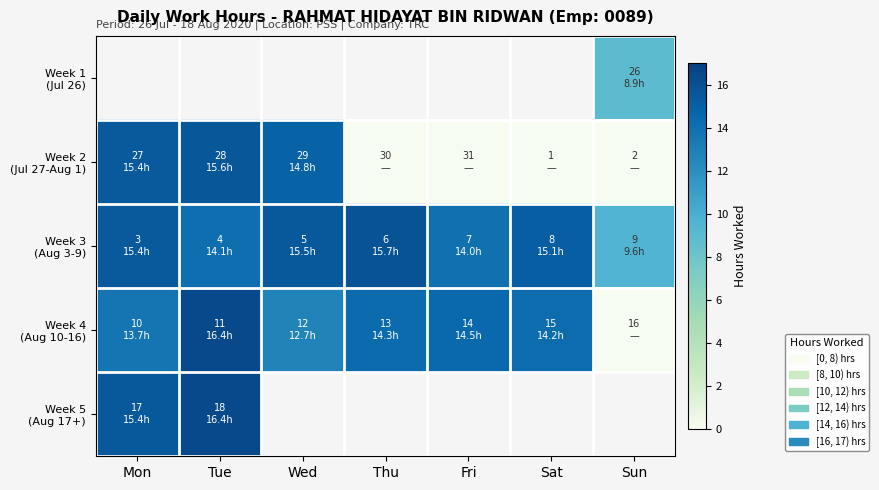

The Week 2 (Jul 27-Aug 1) series shows 23.4 at Tue. True or false?

False